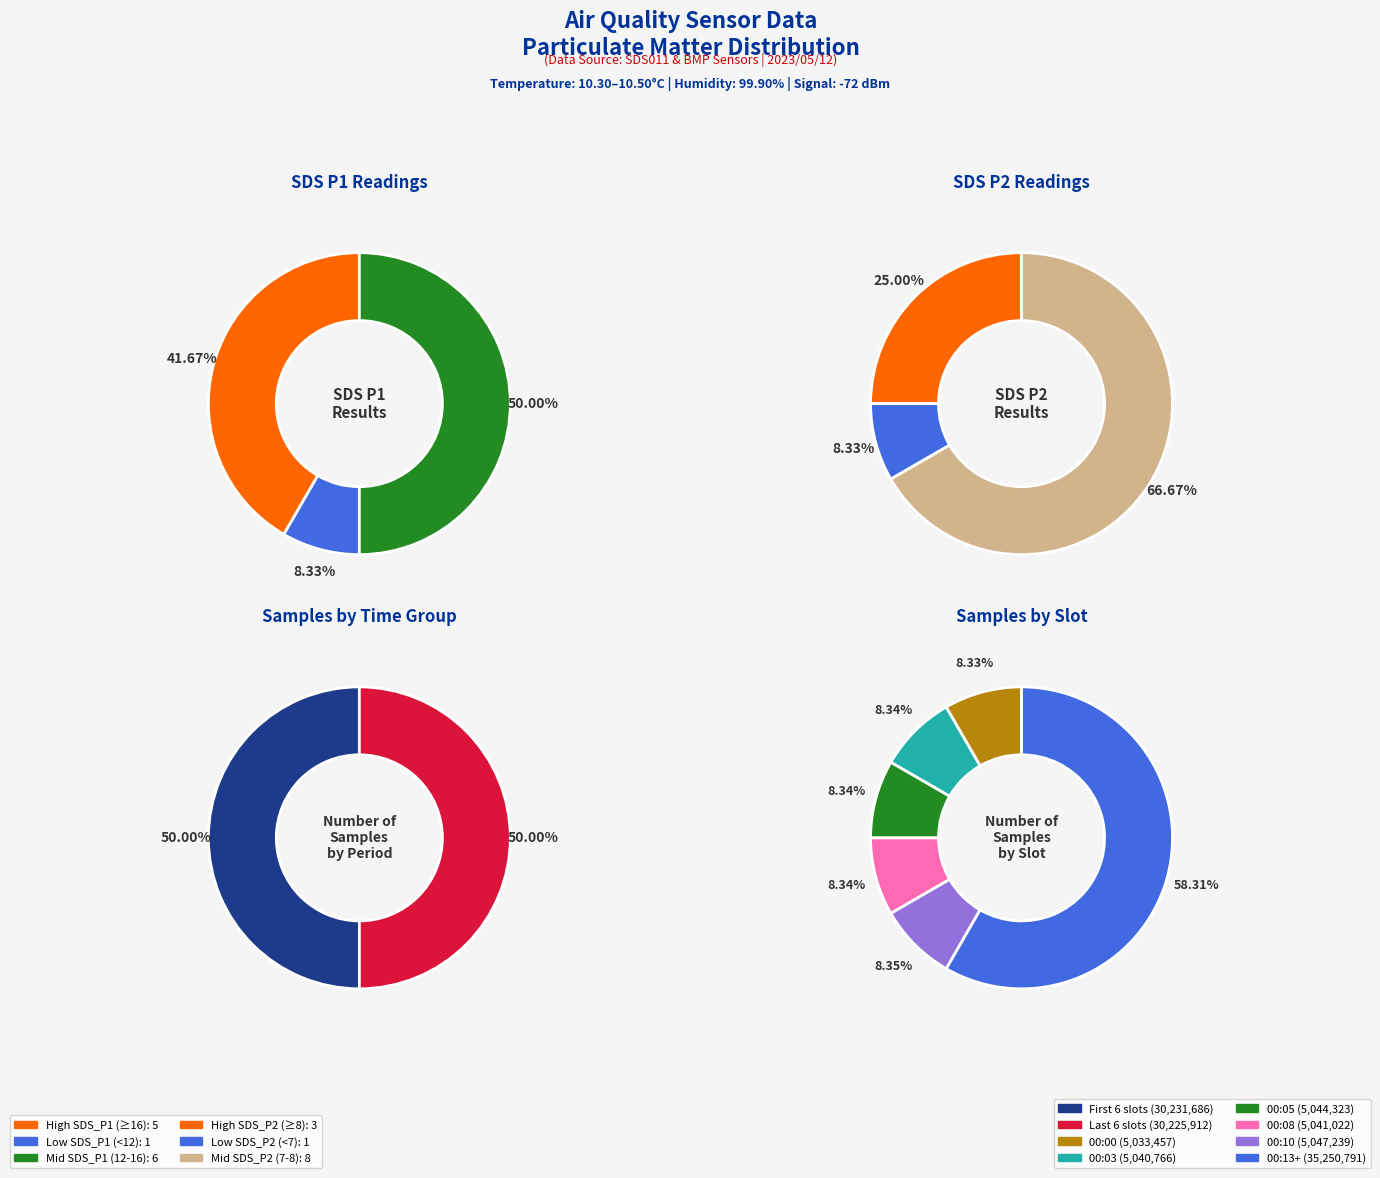

What percentage is the 00:10 slice, to the nearest percent?

8%